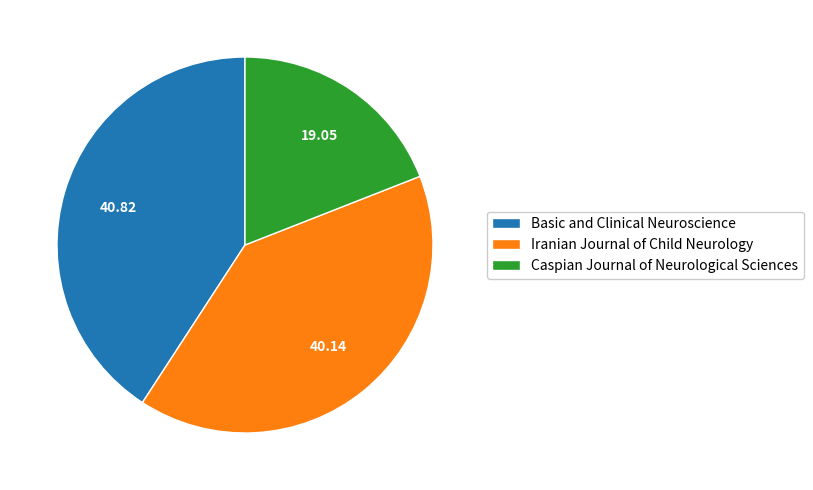

The Basic and Clinical Neuroscience slice represents 36% of the pie. True or false?

False